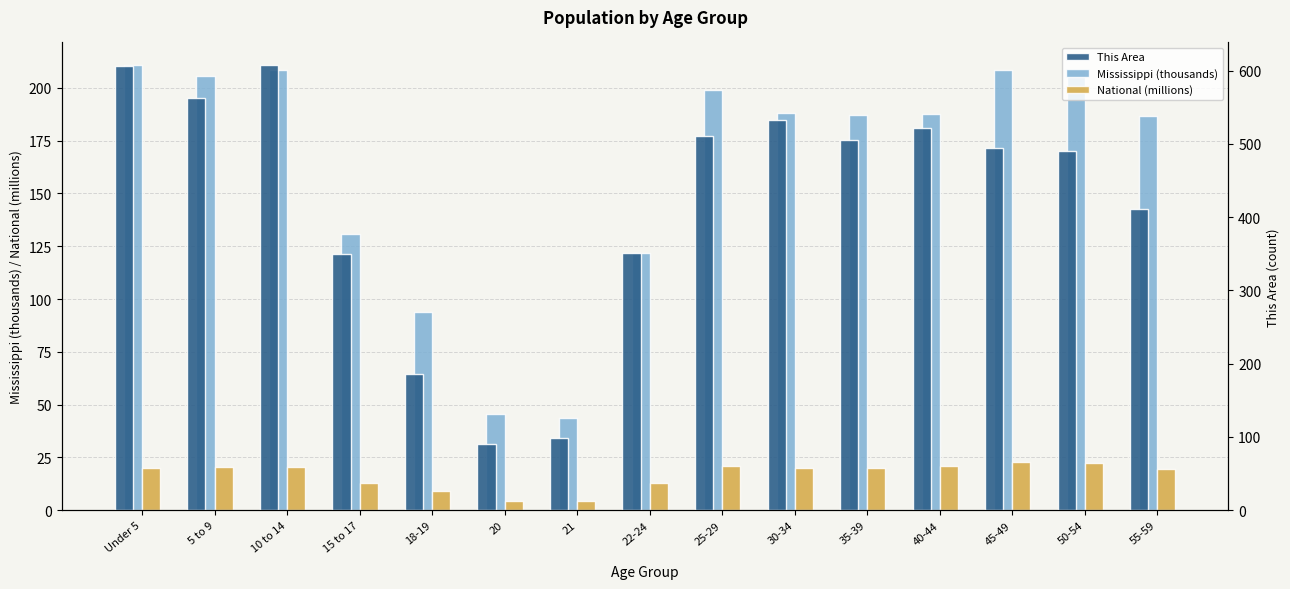

At which label does Mississippi (thousands) reach its minimum?

21